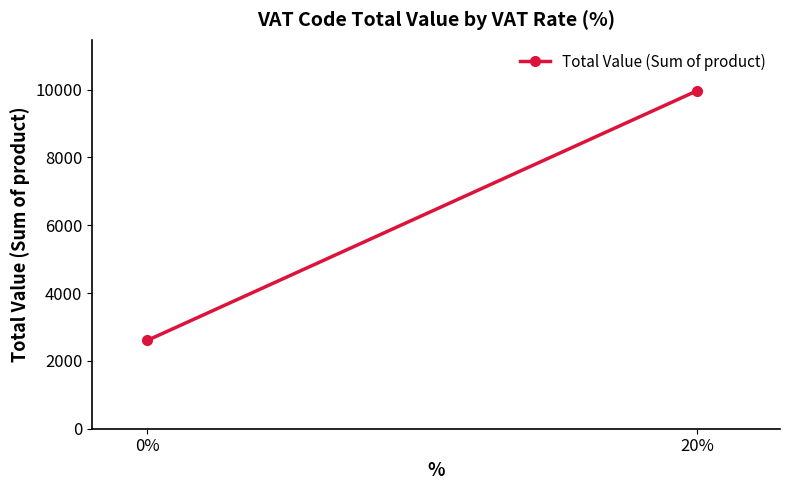

Reading left to right, what are all the values shown in this chart?

20%=9971.4	0%=2602.5